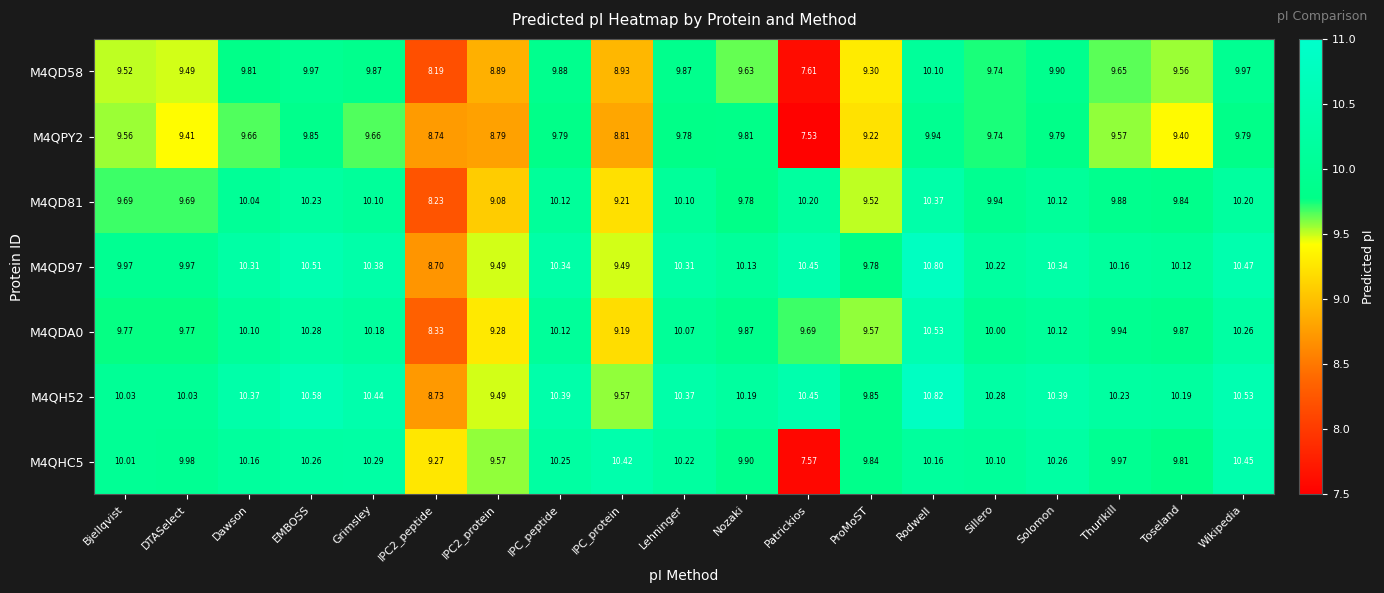

At which label does M4QD97 first exceed 10?

Dawson